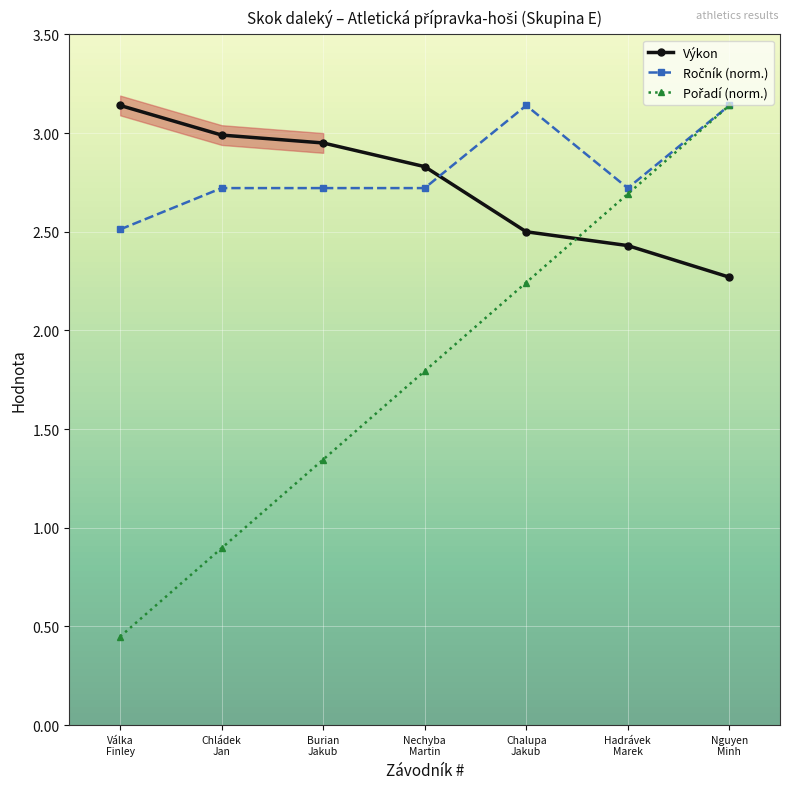

How many intersections are there between Výkon and Pořadí (norm.)?

1